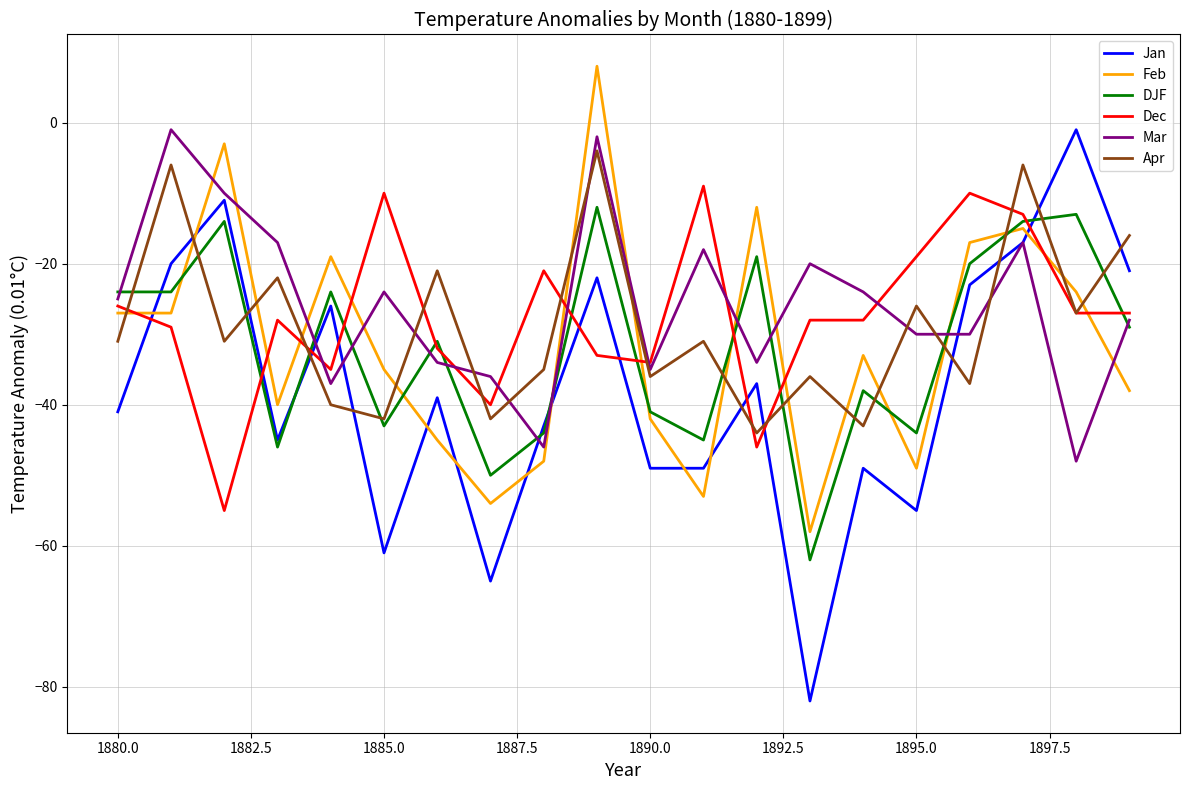

What is the maximum value for Feb?

8